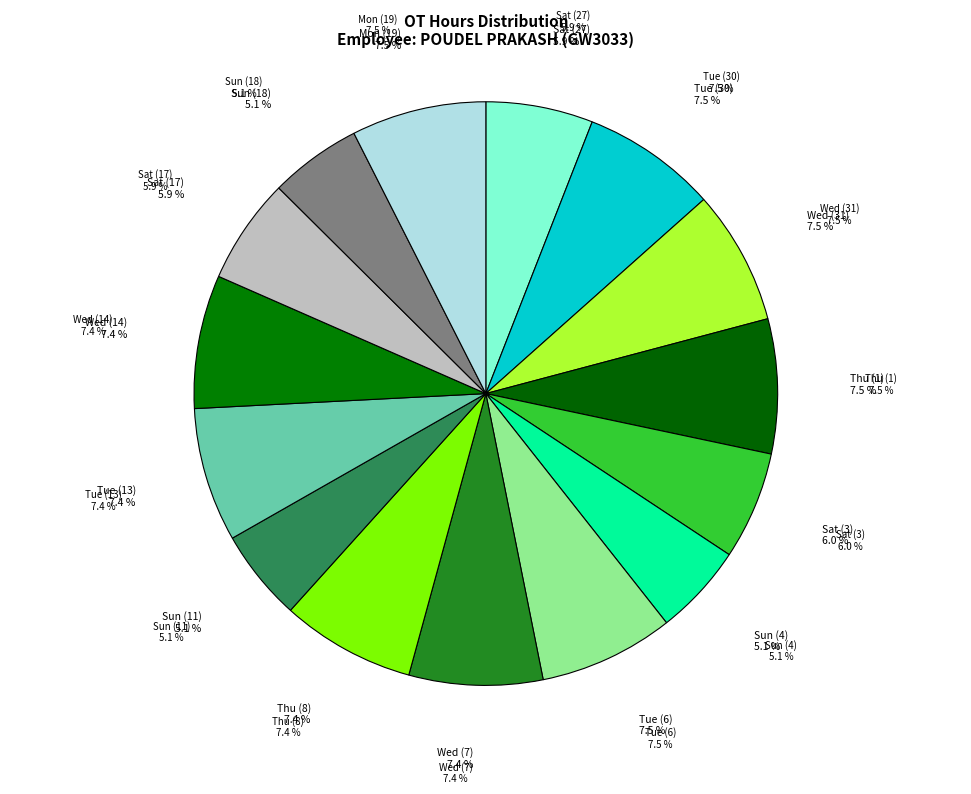

What is the smallest slice in the pie chart?

Sun (4)